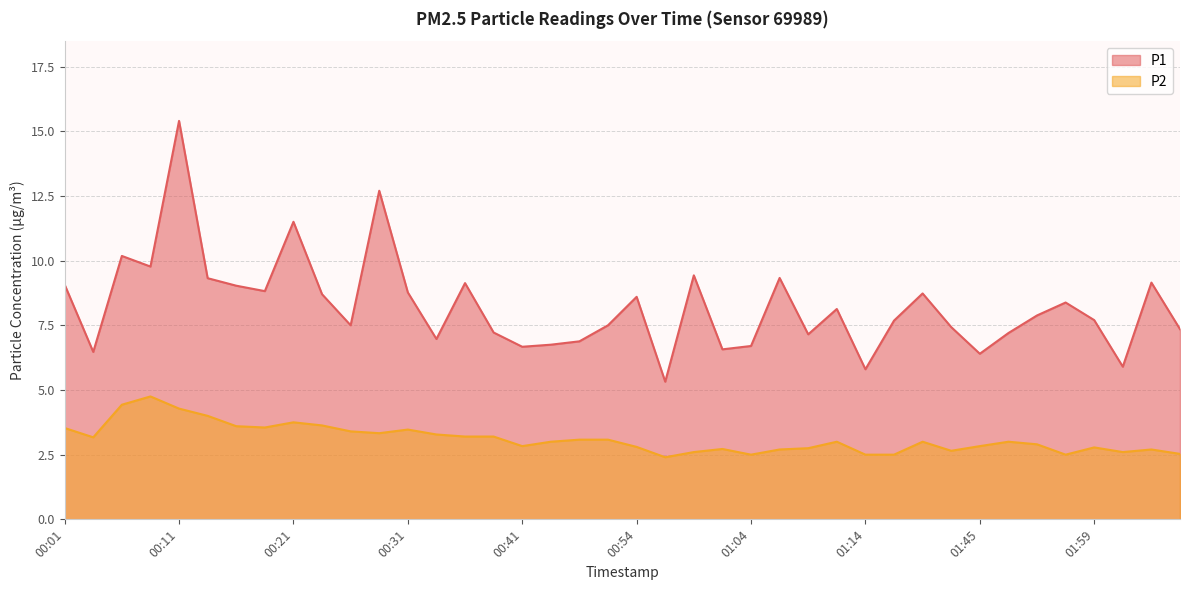

List the series in order of their overall mean, lowest first.

P2, P1